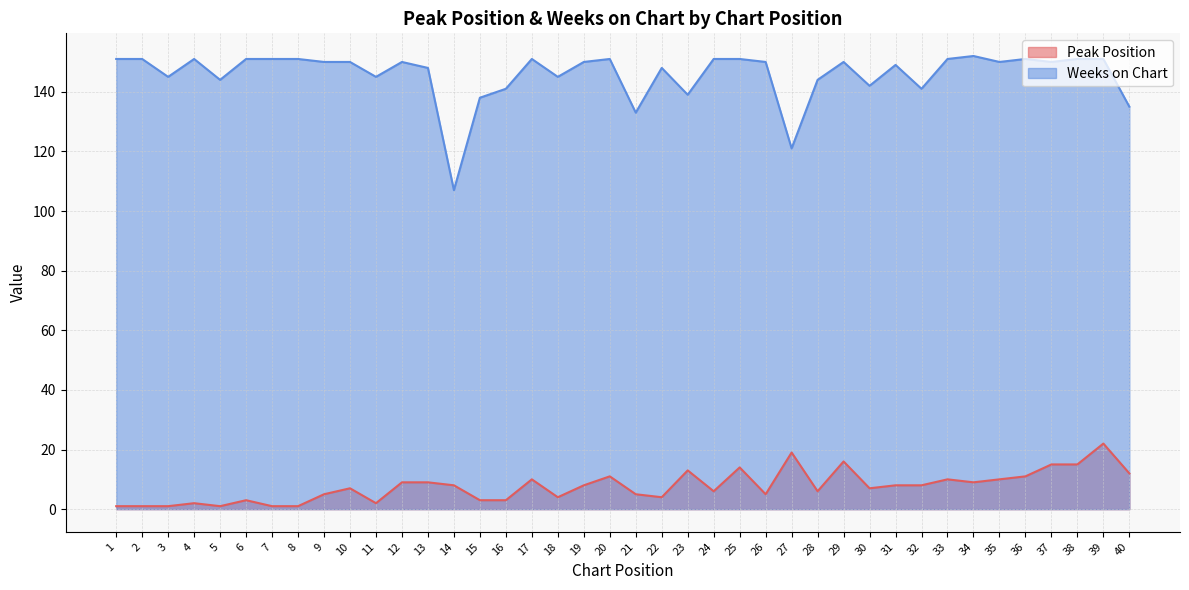

What is the difference between the second highest and minimum values in the Weeks on Chart series?

44